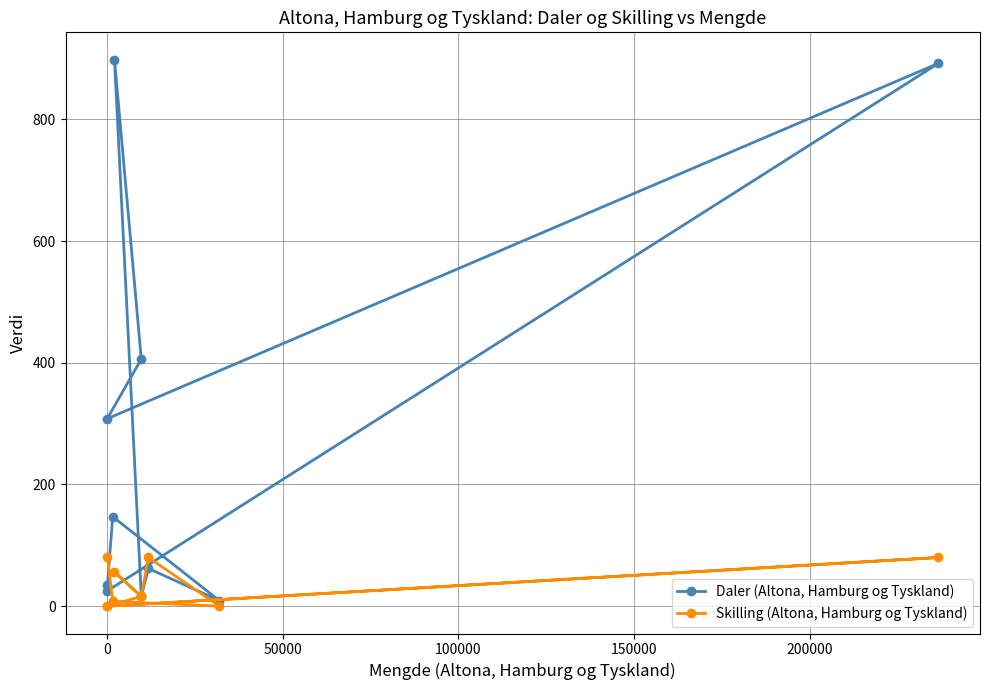

What is the lowest value of the Daler (Altona, Hamburg og Tyskland) series?

9